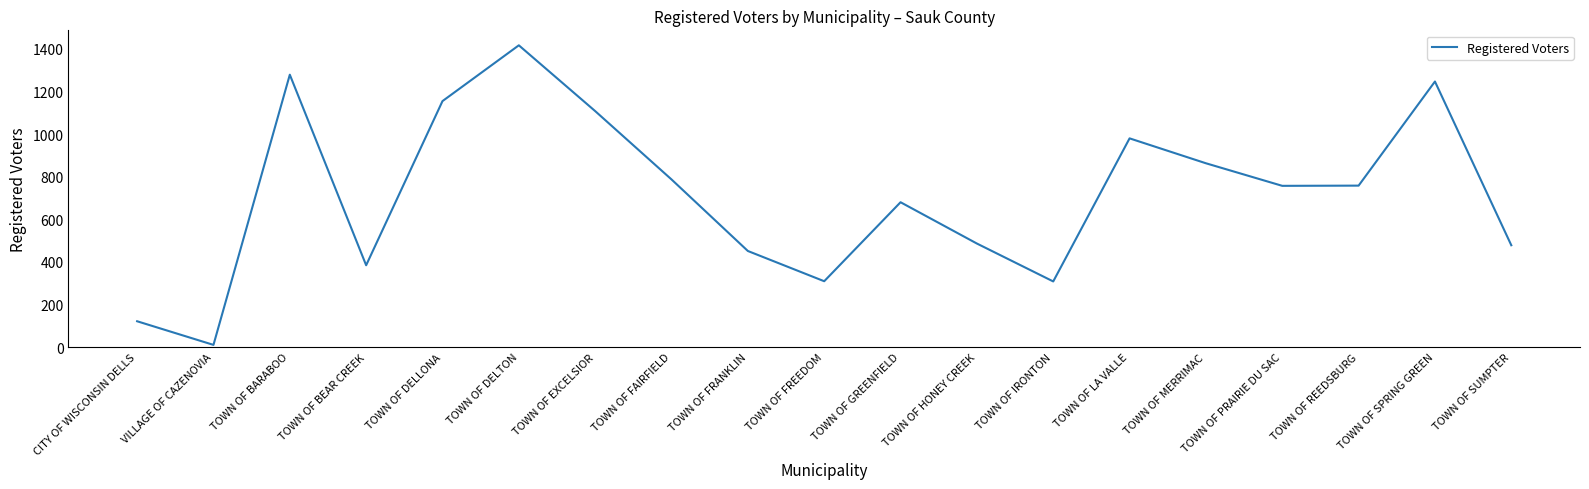

How many lines are shown in the chart?

1